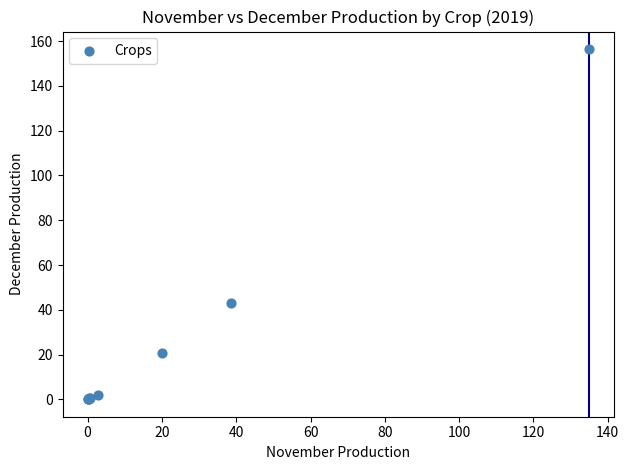

What Y value in the scatter plot is closest to 78?

43.2